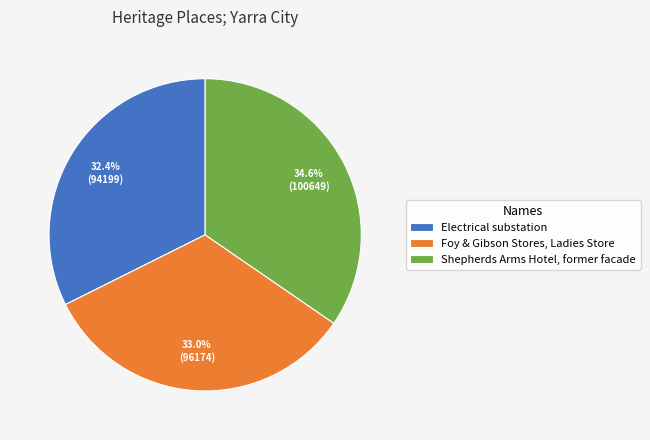

Between Foy & Gibson Stores, Ladies Store and Shepherds Arms Hotel, former facade, which is larger?

Shepherds Arms Hotel, former facade